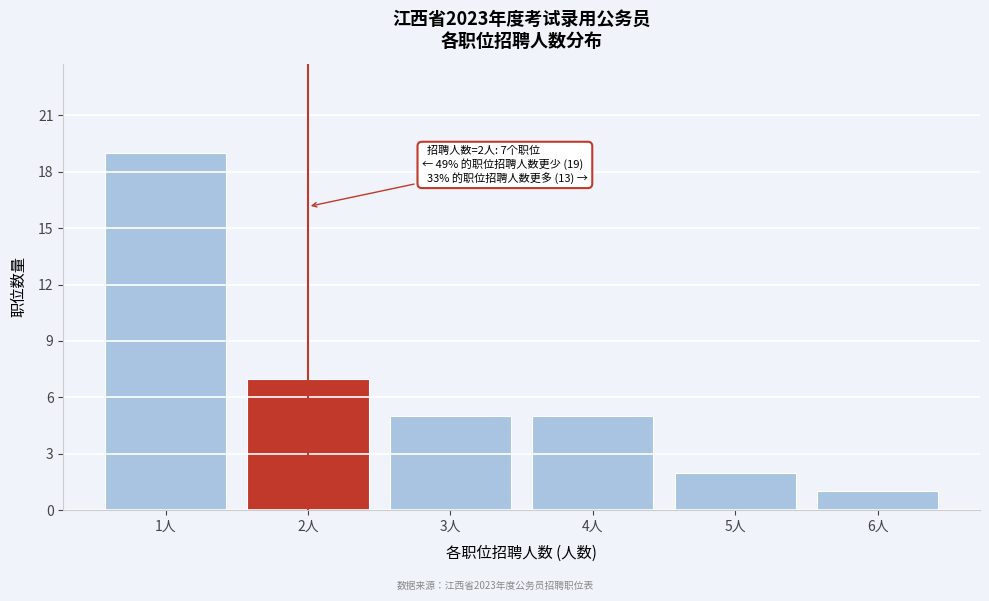

Reading right to left, transcribe all the data shown in this chart.

1	2	5	5	7	19